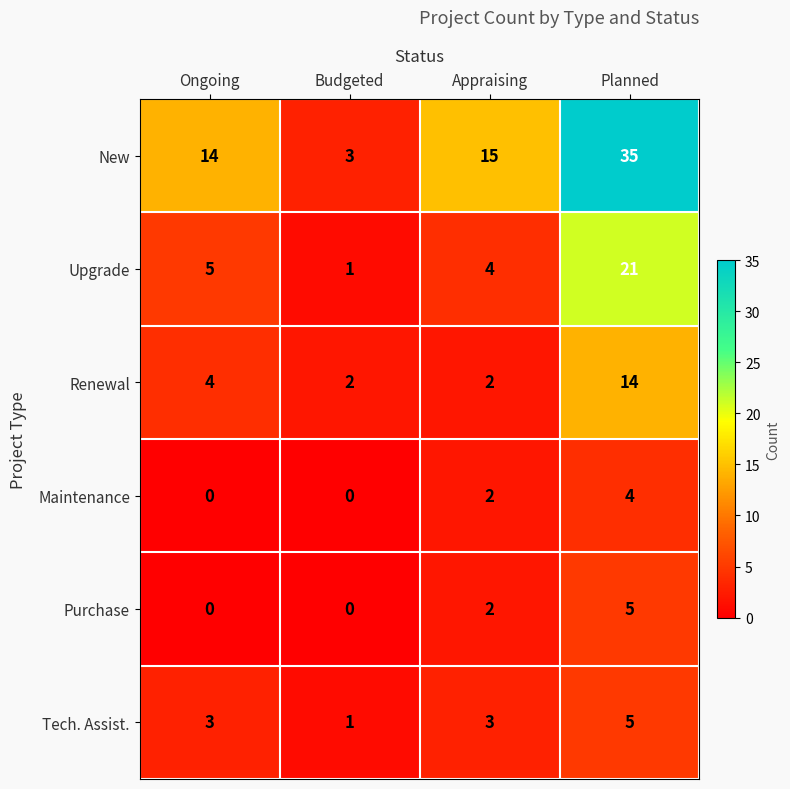

What is the difference between the maximum and minimum values in the Tech. Assist. series?

4